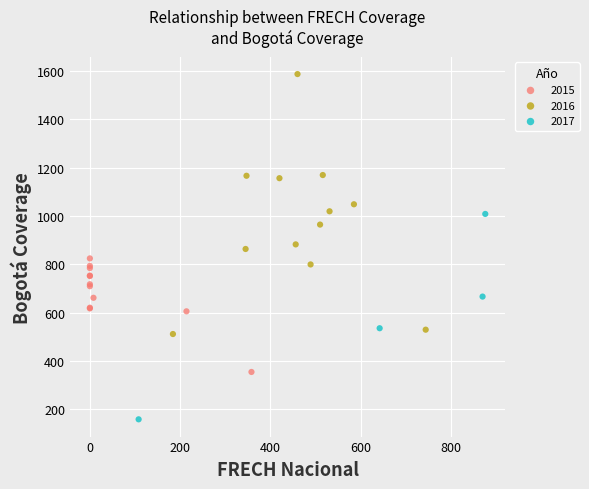

Which series has the widest spread of Y values?

2016